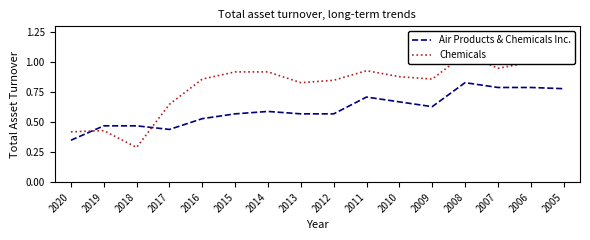

How many series are shown in this chart?

2